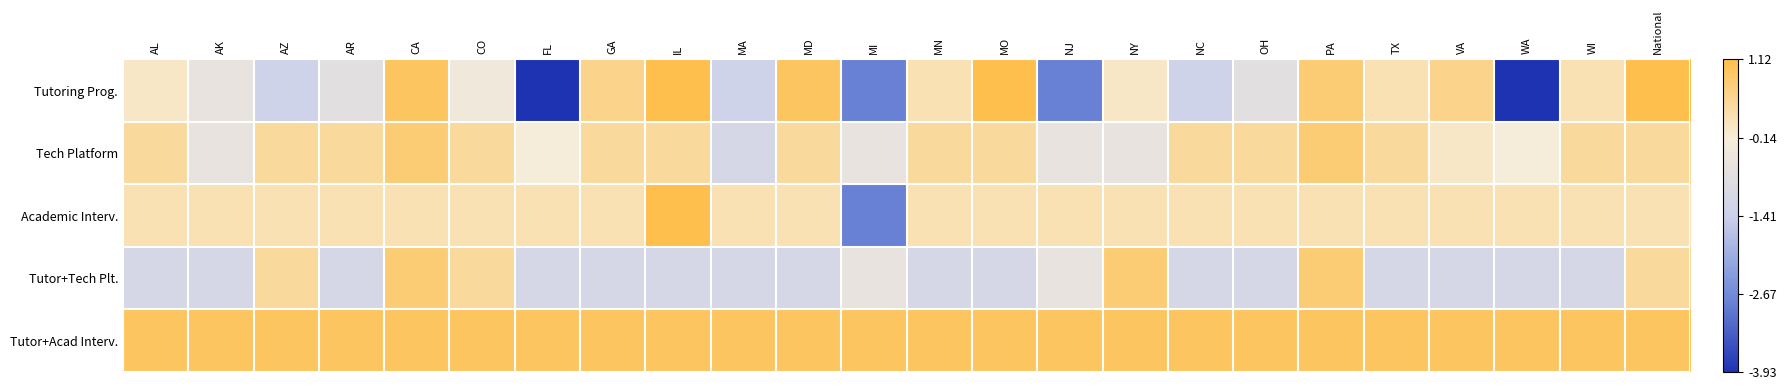

Which series has the largest total across all categories?

Tutor+Acad Interv.